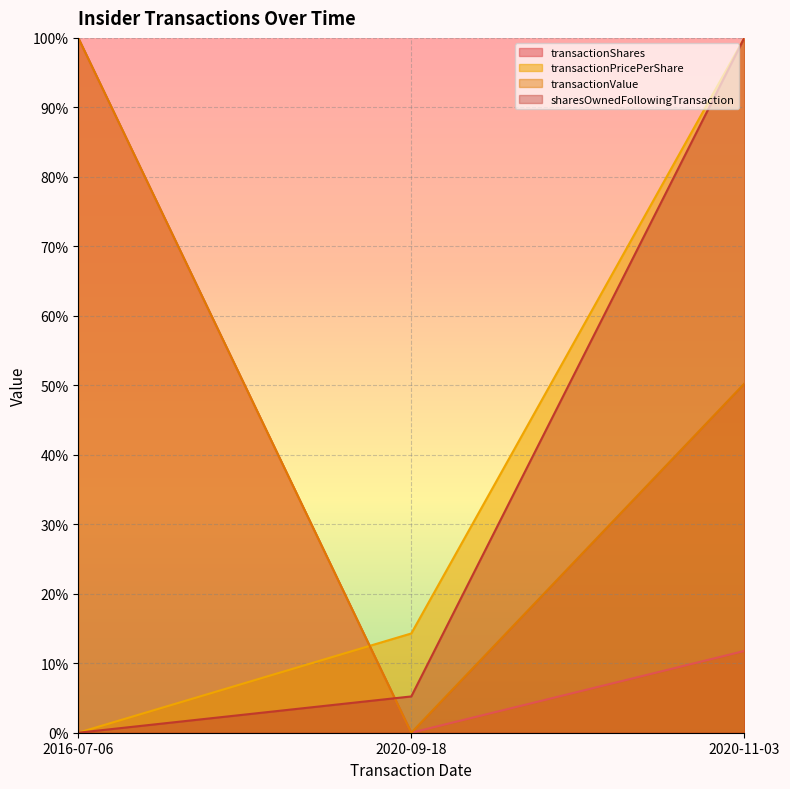

Reading left to right, list all the values displayed in this chart.

transactionShares: 100.0	0.0	11.8
transactionPricePerShare: 0.0	14.3	100.0
transactionValue: 100.0	0.0	50.2
sharesOwnedFollowingTransaction: 0.0	5.2	100.0